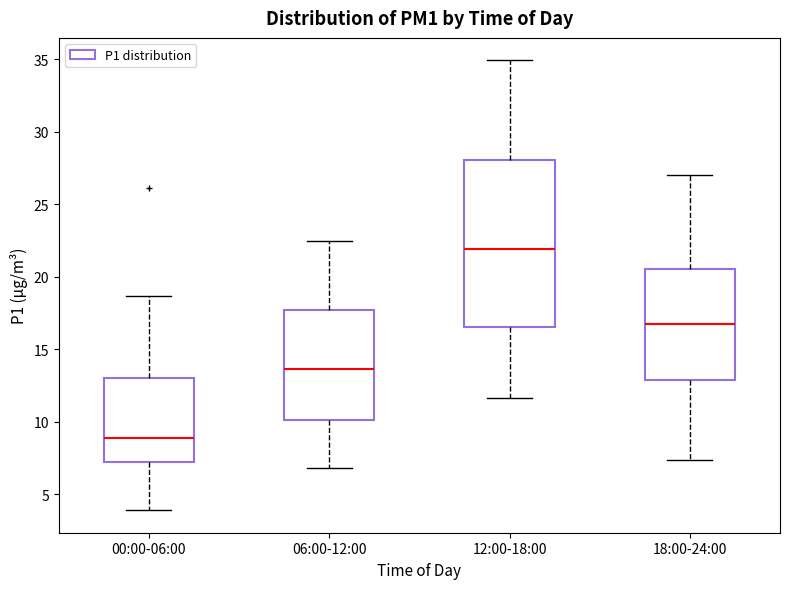

Reading left to right, read every box against the y-axis: the position of its median line, the range the box covers, and the ends of its whiskers. The values are not printed on the chart, so give them approximately, as read against the axis.

00:00-06:00: median 9.0, box 7.0 to 13.0, whiskers 4.0 to 18.5
06:00-12:00: median 13.5, box 10.0 to 17.5, whiskers 7.0 to 22.5
12:00-18:00: median 22.0, box 16.5 to 28.0, whiskers 11.5 to 35.0
18:00-24:00: median 17.0, box 13.0 to 20.5, whiskers 7.5 to 27.0